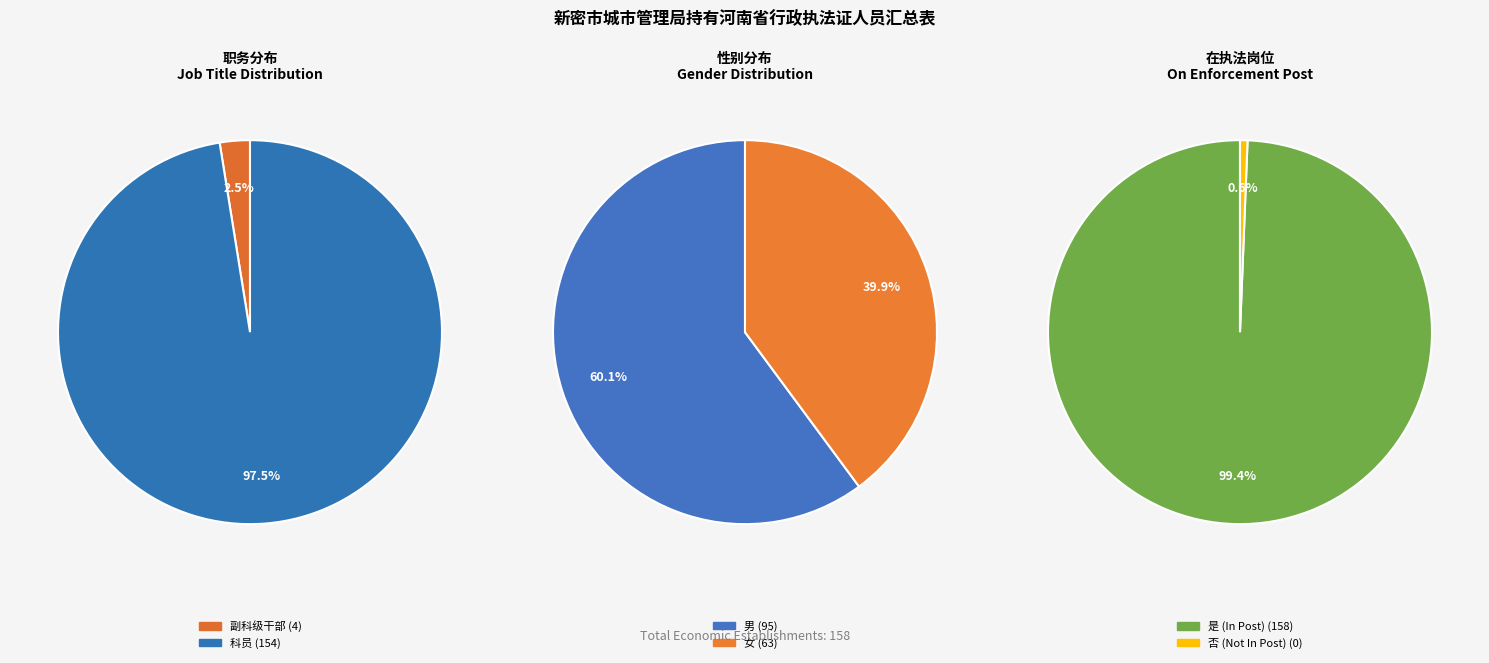

Does any single category account for the majority?

Yes